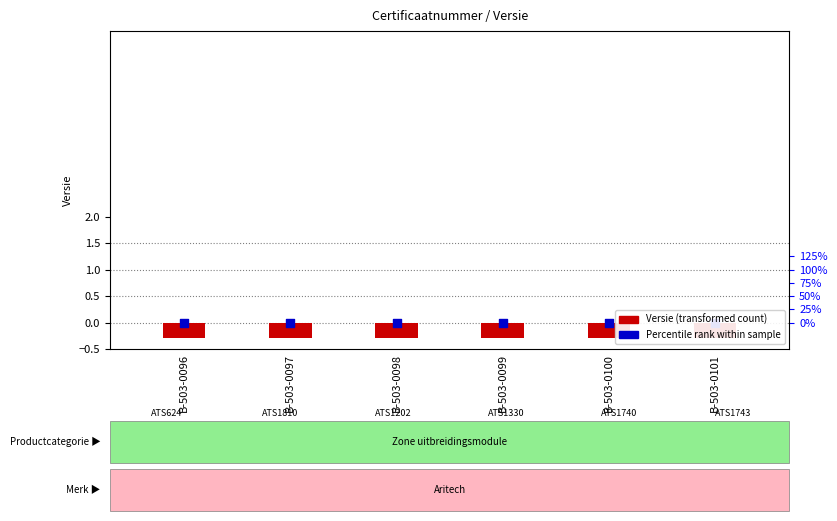

What are all the series names shown in the legend?

Versie (transformed count), Percentile rank within sample